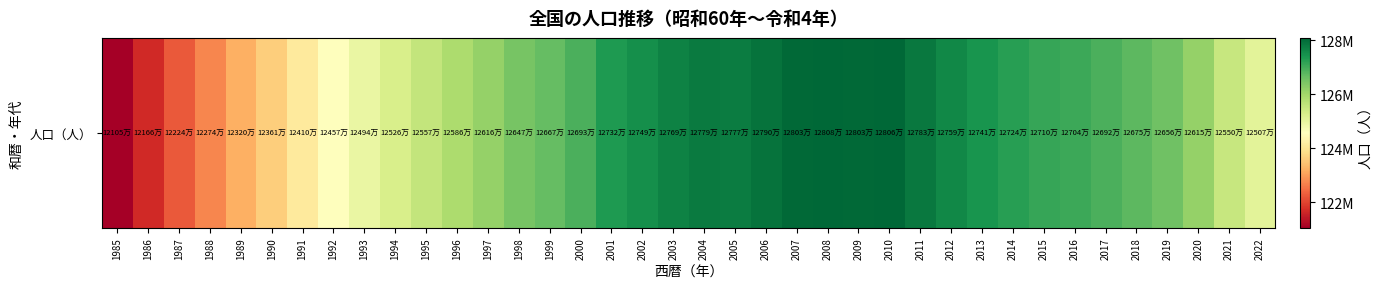

Is it true that the value at 2017 is 126919000?

True